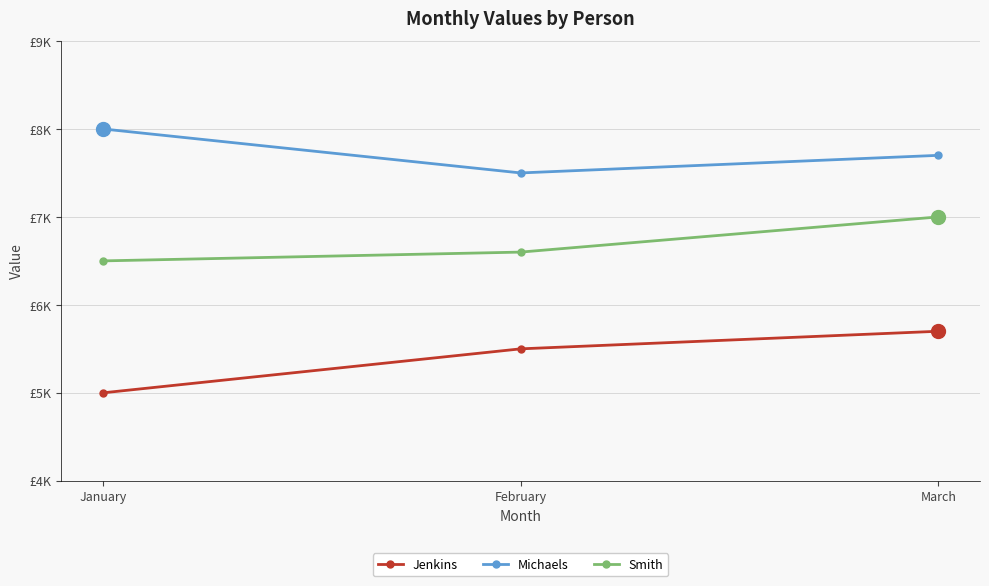

What is the sum of all Jenkins values?

16200